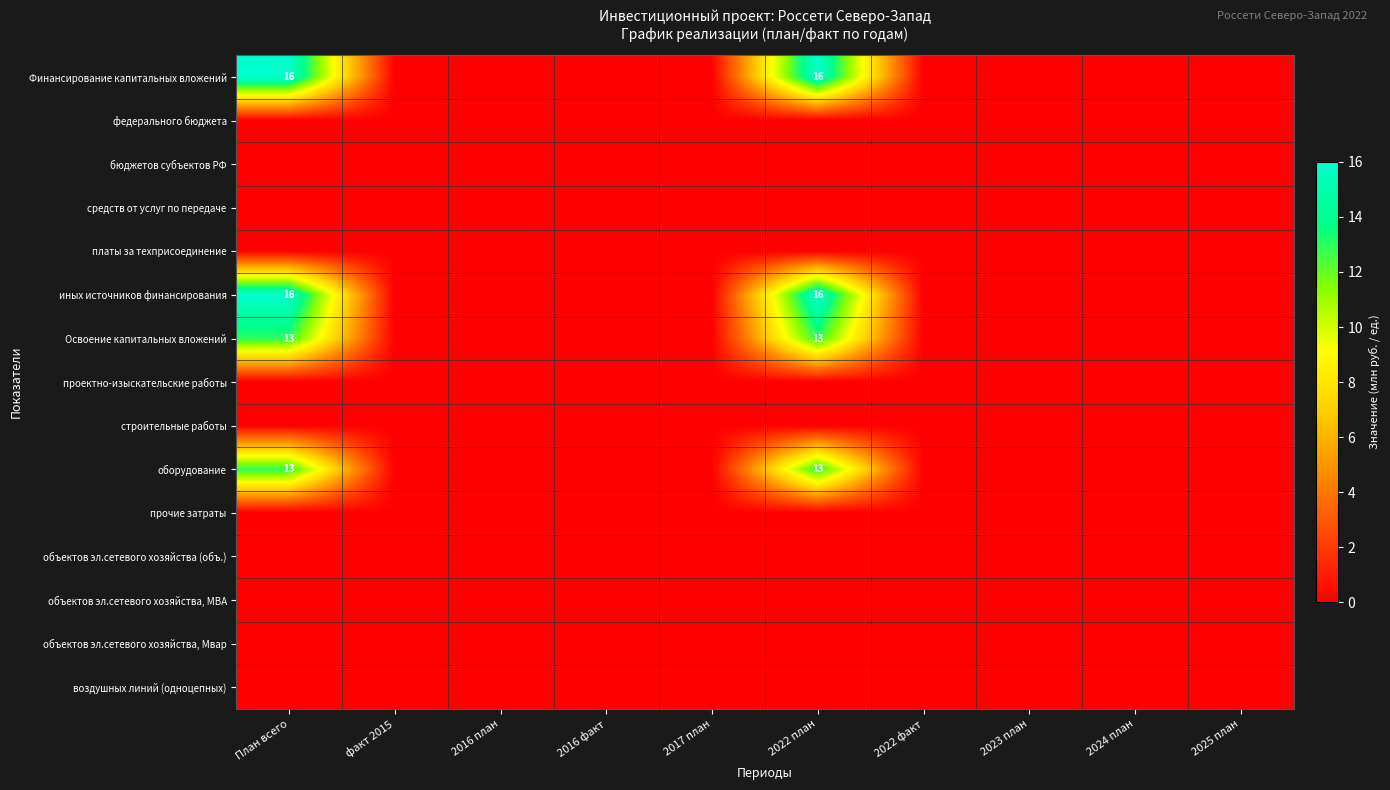

The value of оборудование at 2022 план is 4. True or false?

False